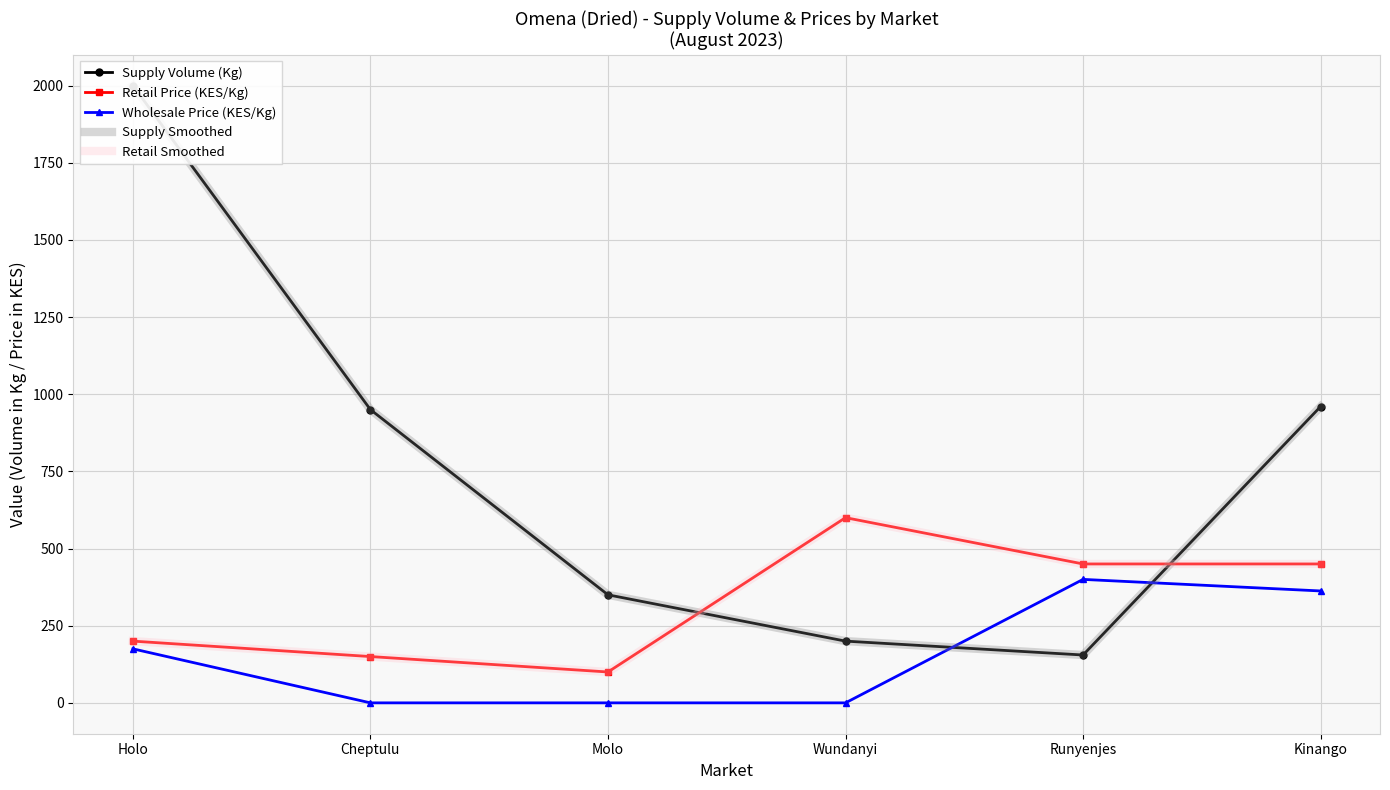

What is the difference between the second highest and second lowest values in the Retail Smoothed series?

300.0